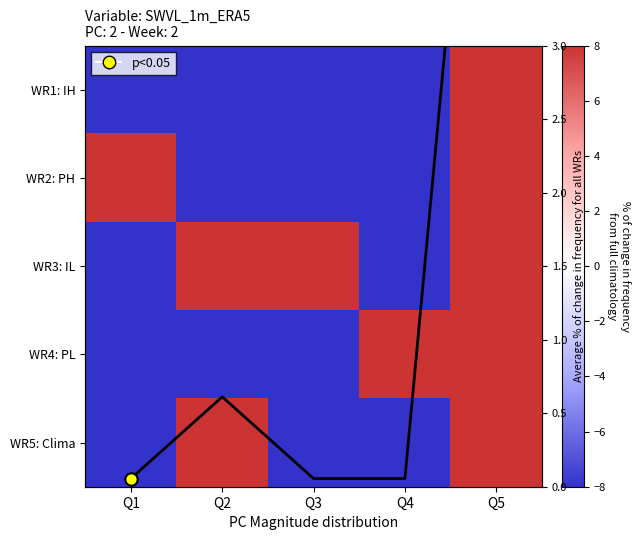

Which category has the highest value across all series?

Q5